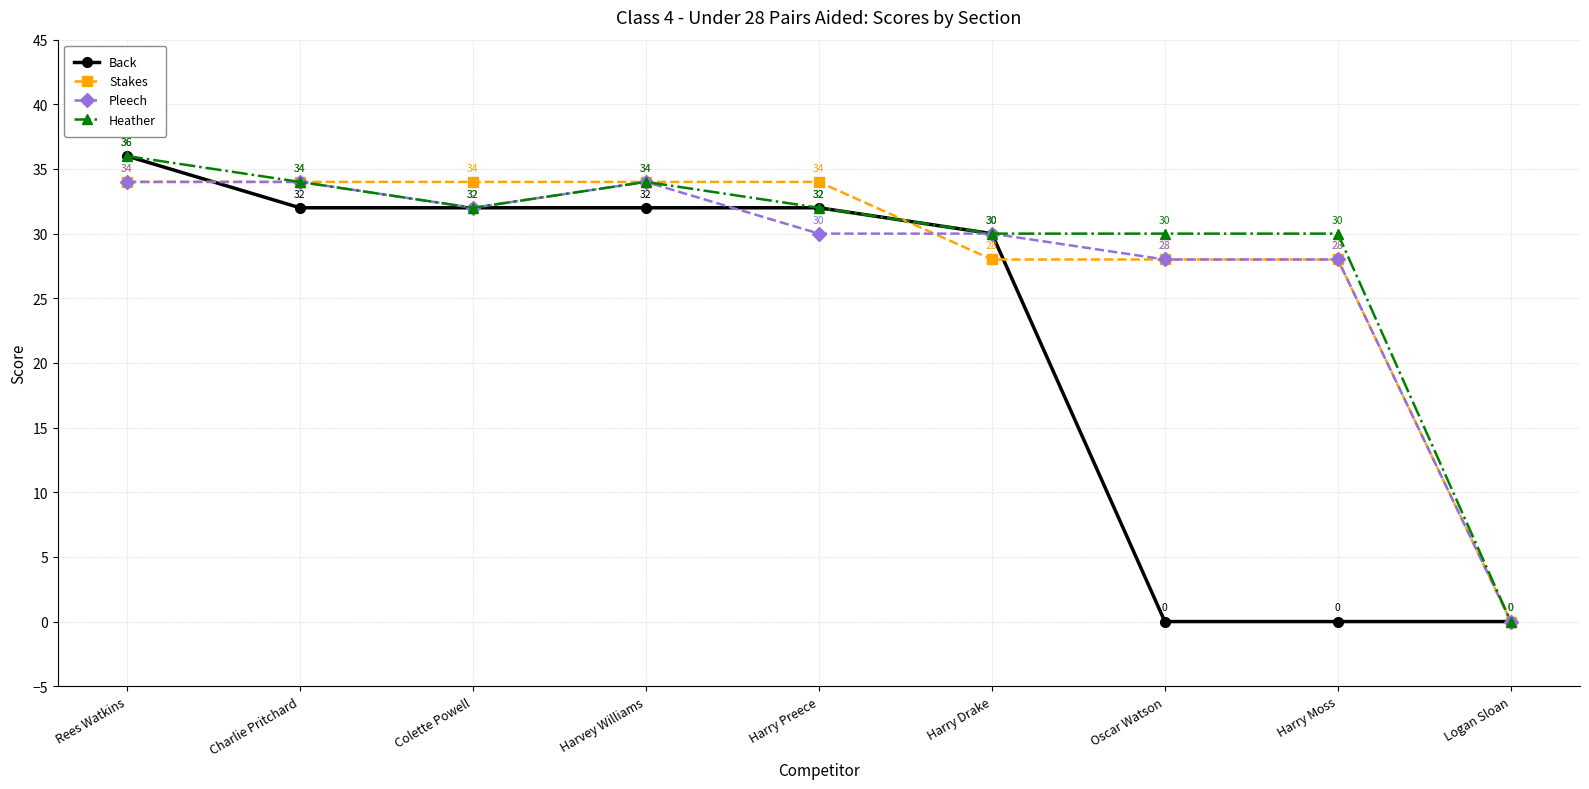

Which series changed the most between Harry Drake and Oscar Watson?

Back